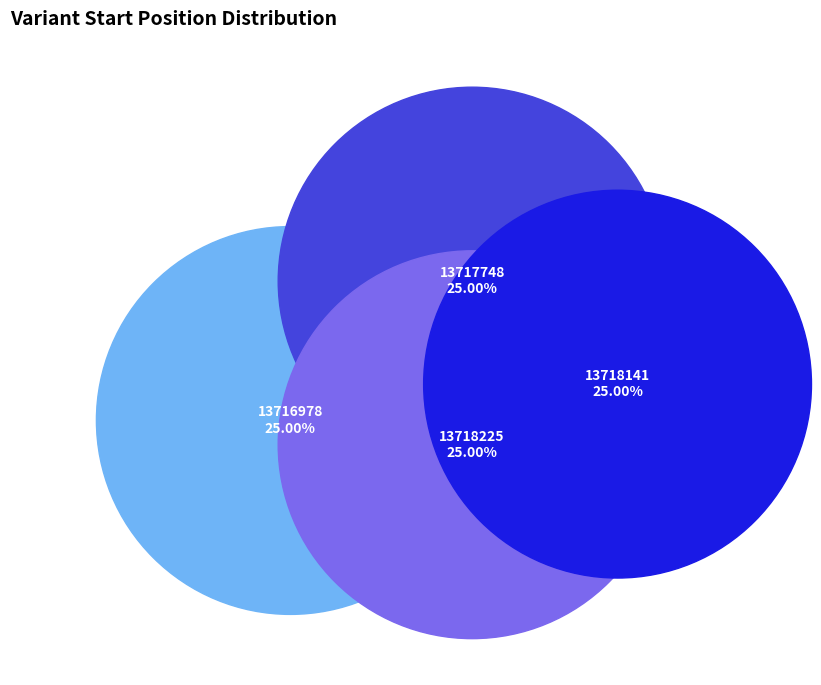

Approximately how many times larger is the value at 13716978 compared to 13717748?

1.0